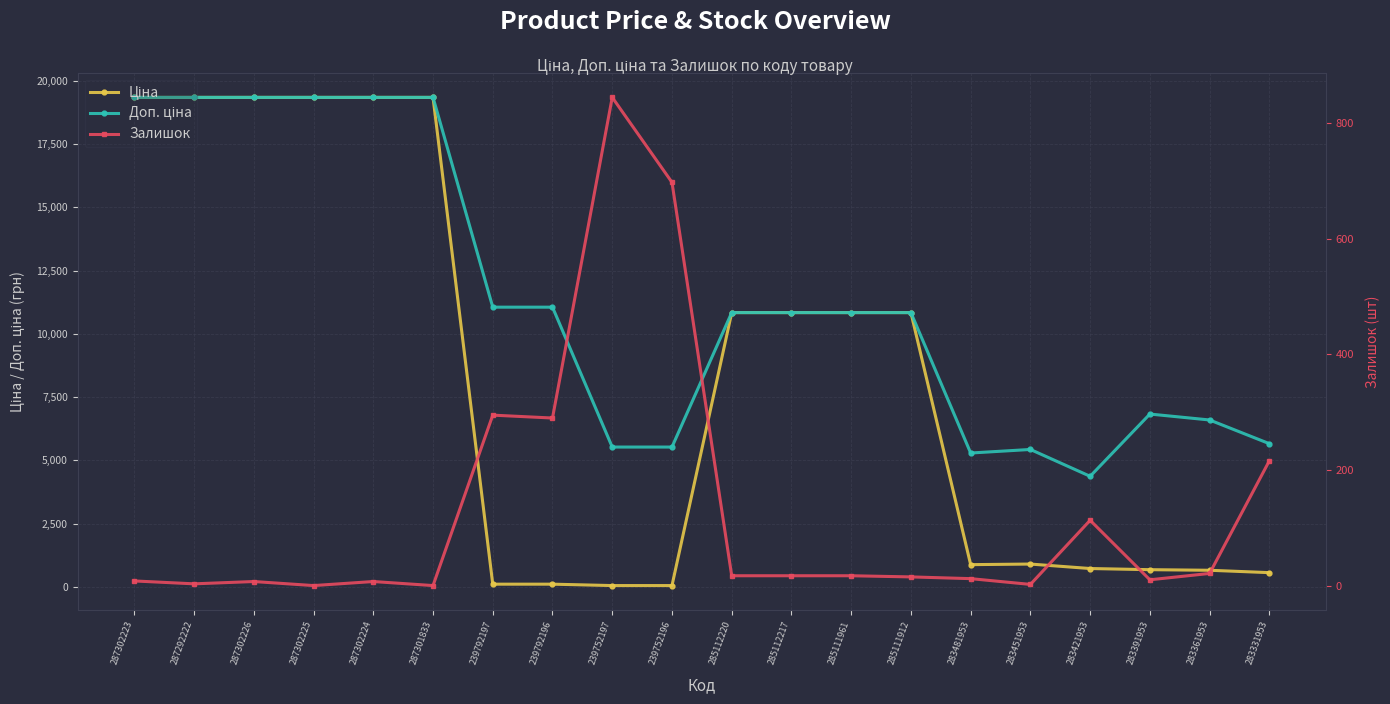

How many categories are shown in the chart?

20